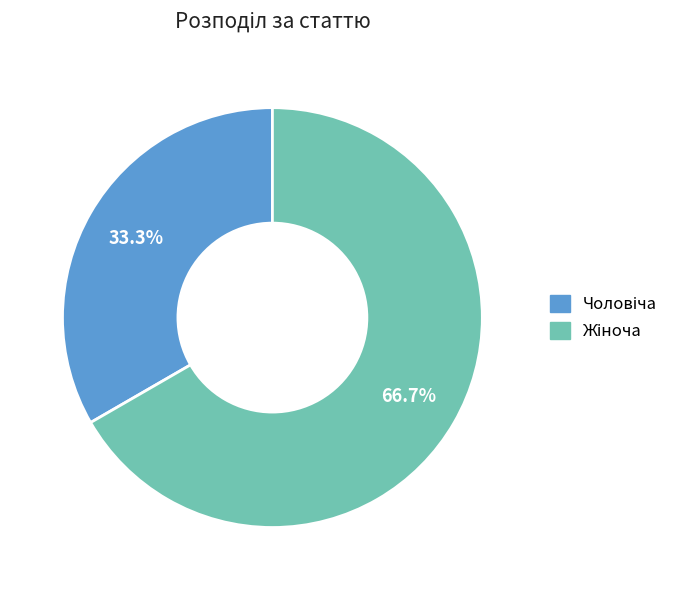

Is there a majority slice in this chart?

Yes